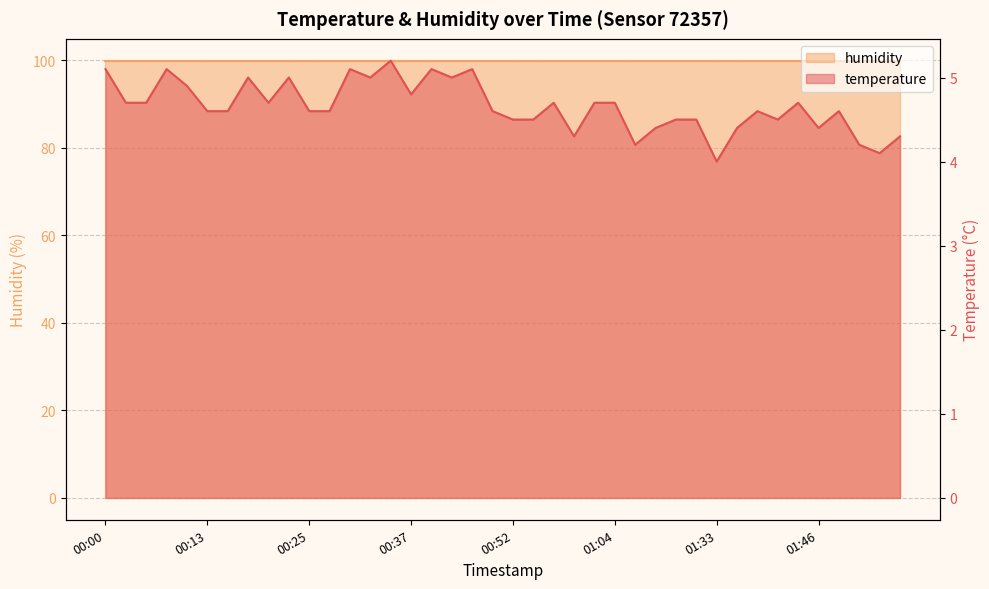

What is the change in value from 00:52 to 01:55?

-0.2